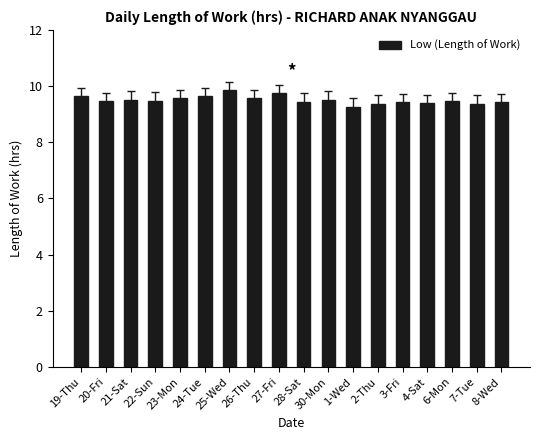

How many bars are there in total?

18